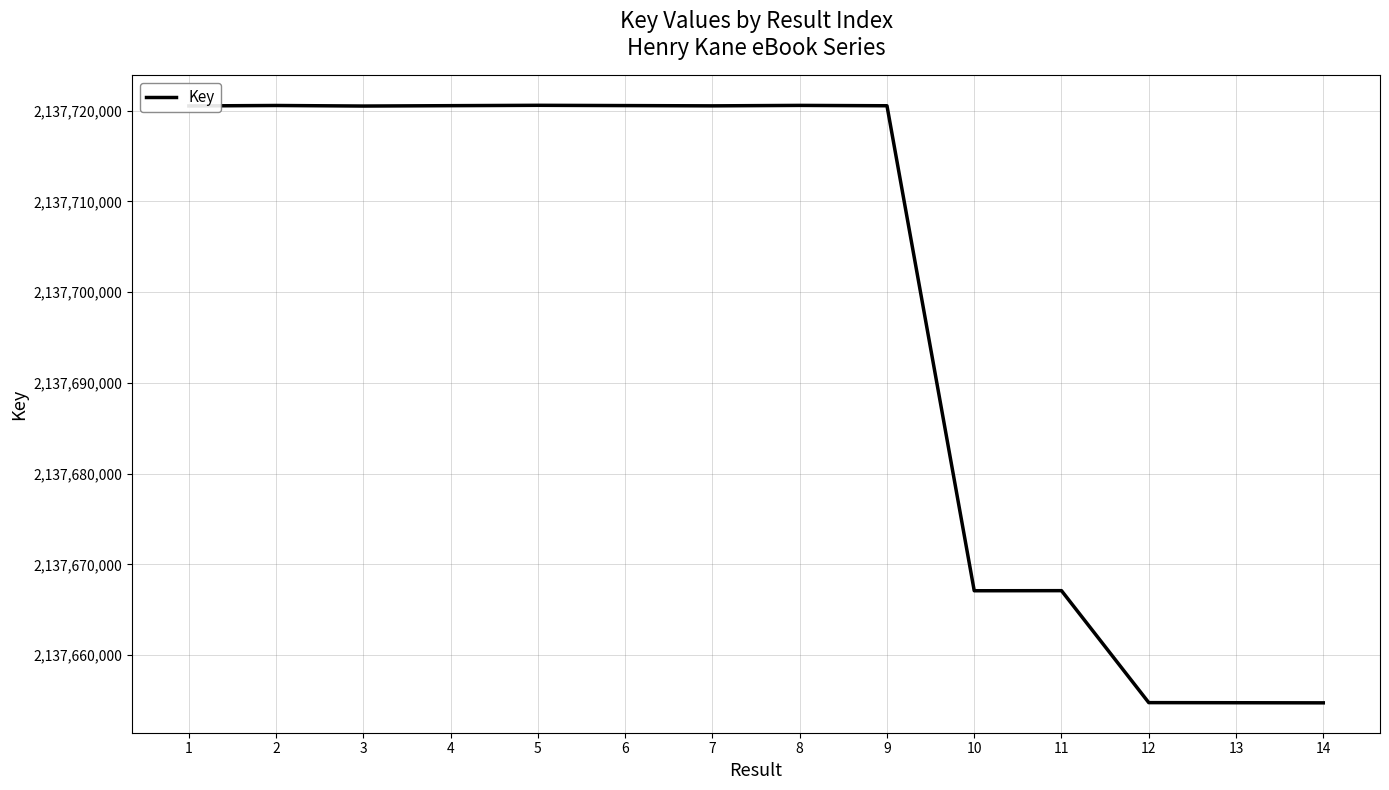

What is the maximum value shown in the chart?

2137720599